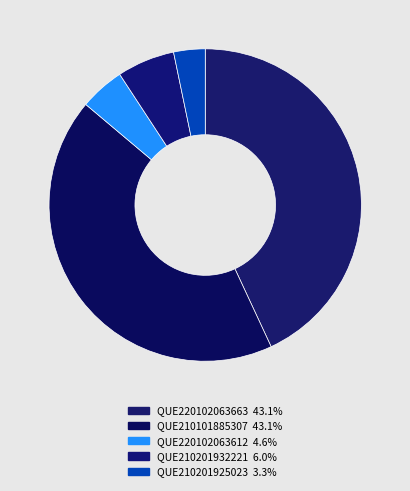

Combined, what portion of the pie is QUE210101885307 and QUE220102063612?

47.7%